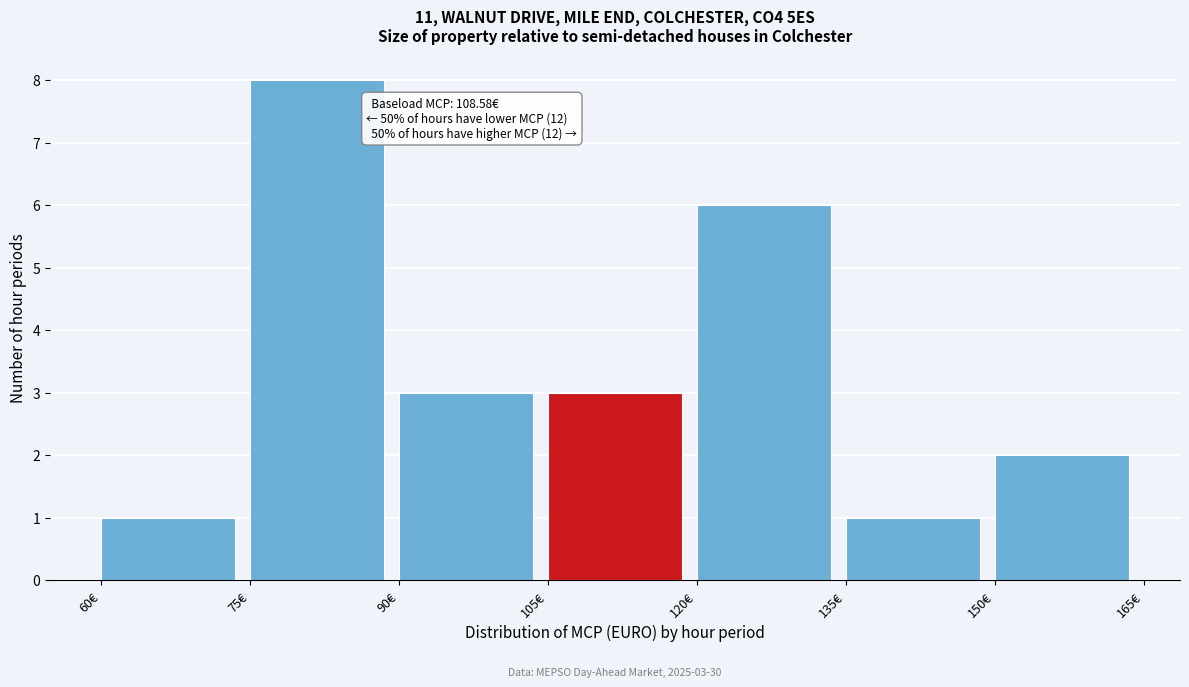

Over which range of the x-axis is the bar tallest?

75 to 90